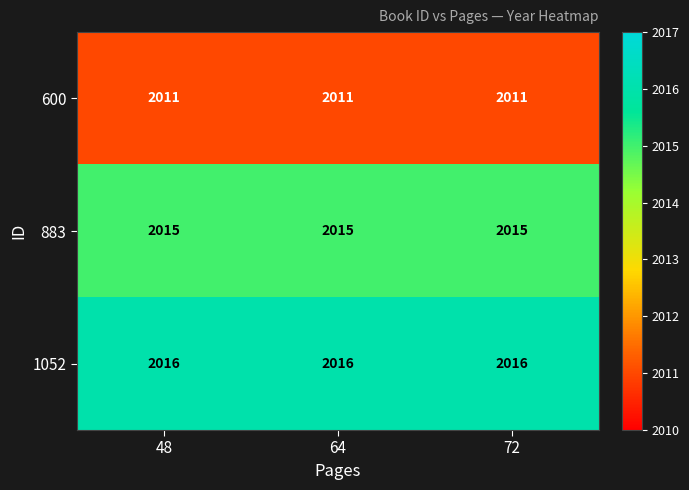

Is it true that 883 equals 2015 at 72?

True